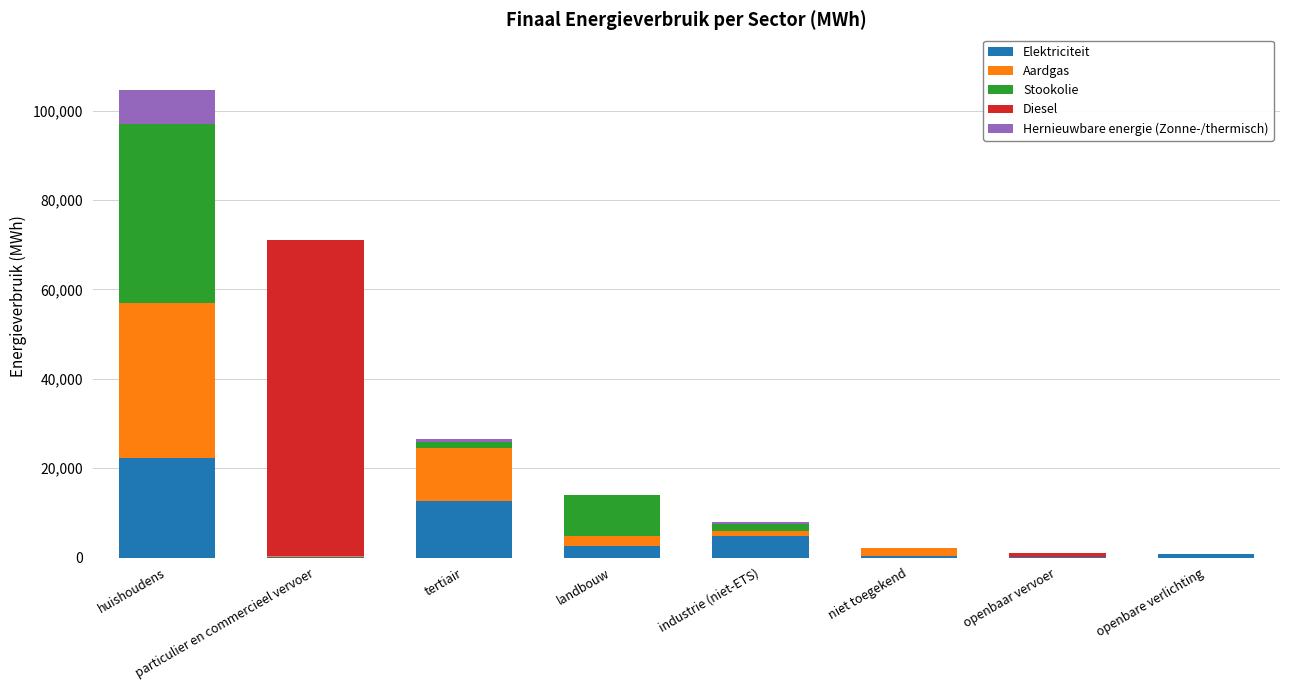

At which category is the sum across all series the highest?

huishoudens